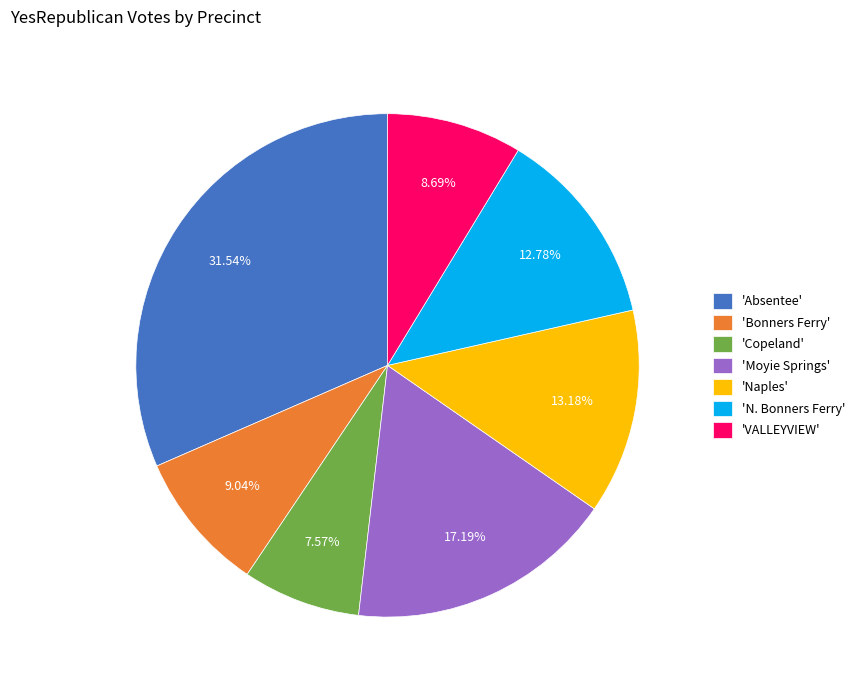

Between 'Absentee' and 'VALLEYVIEW', which is larger?

'Absentee'